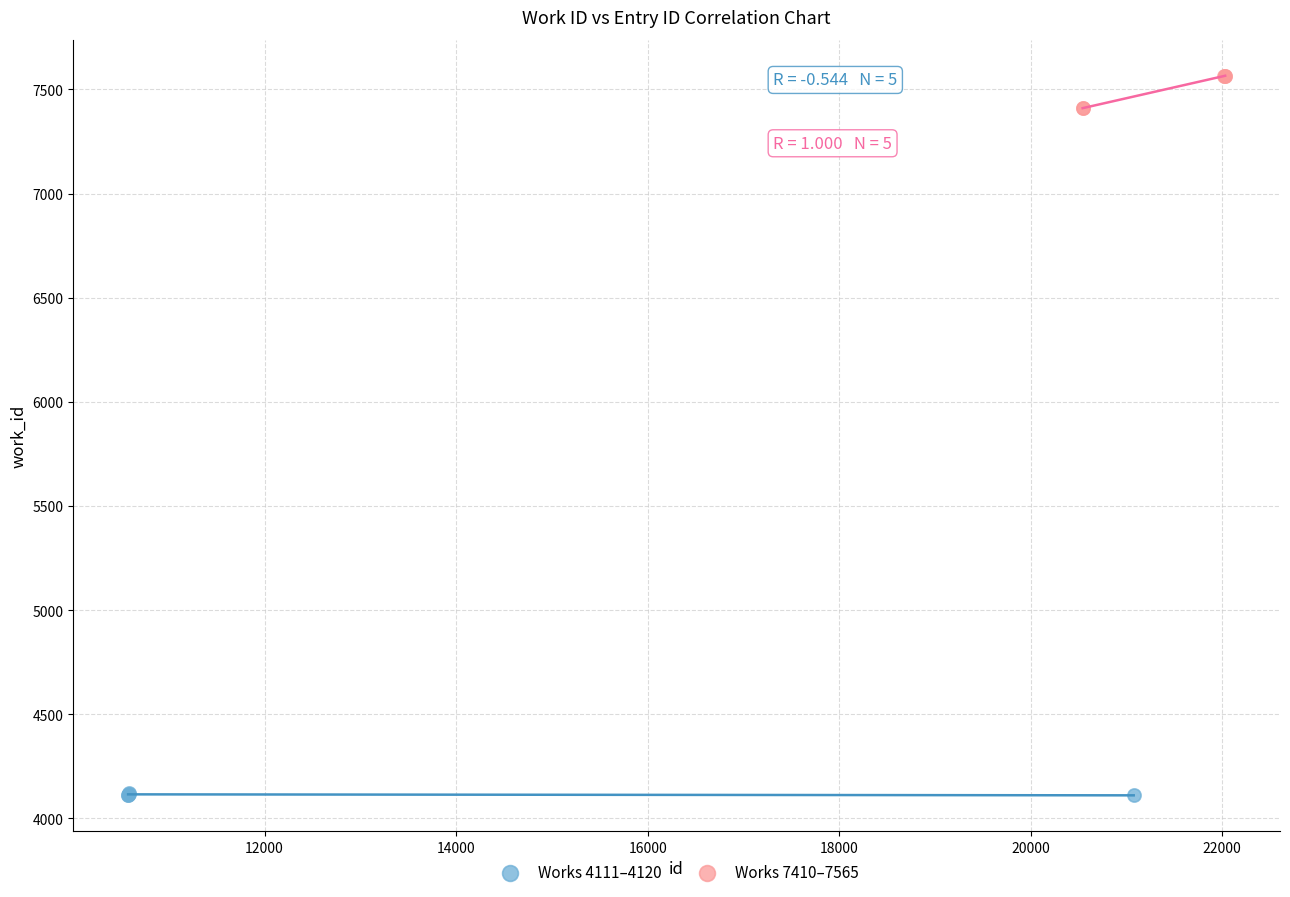

Which series contains the lowest Y value?

Works 4111–4120